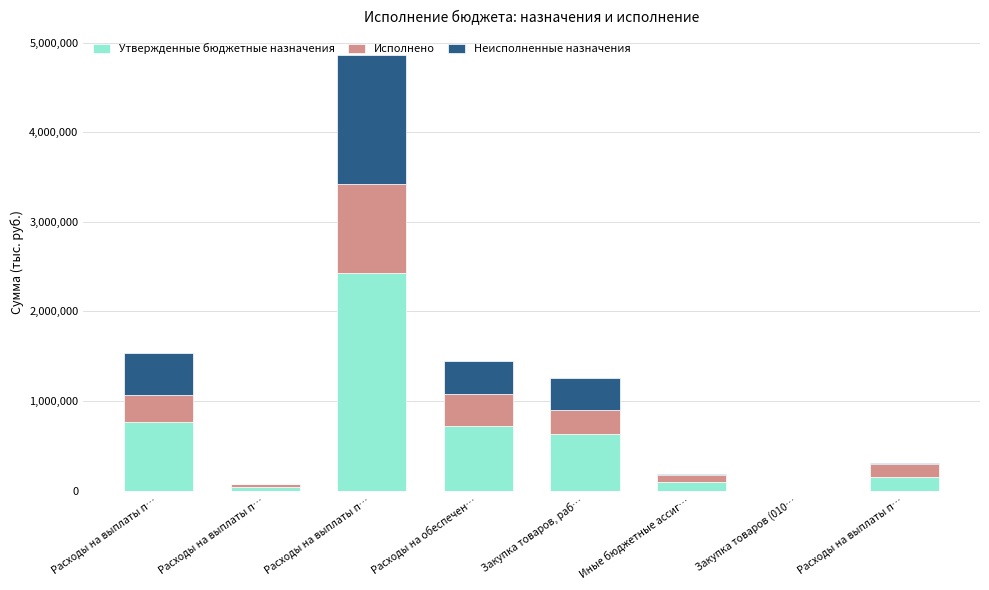

List the series in order of their overall mean, lowest first.

Исполнено, Неисполненные назначения, Утвержденные бюджетные назначения